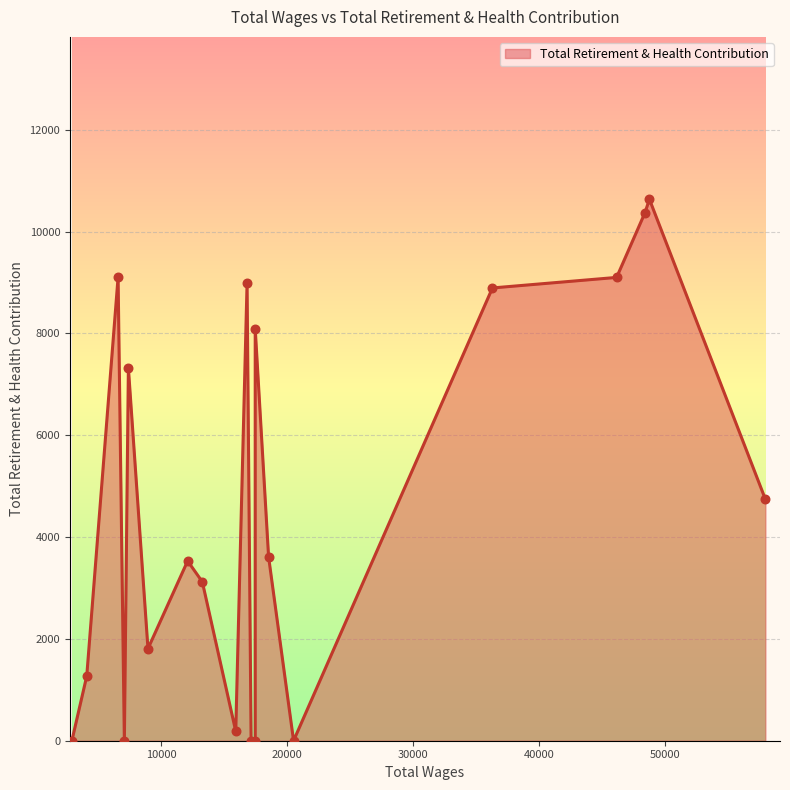

What is the difference between the maximum and minimum values?

10634